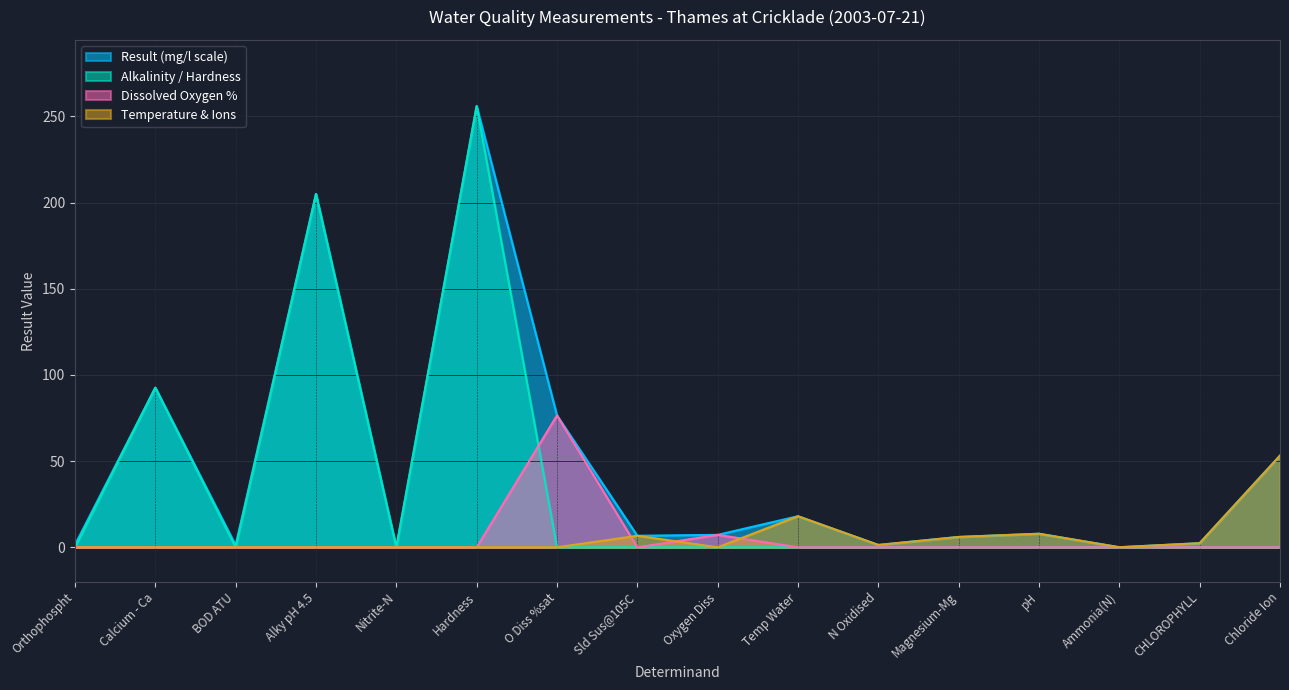

Where is the first local minimum for Dissolved Oxygen %?

Sld Sus@105C